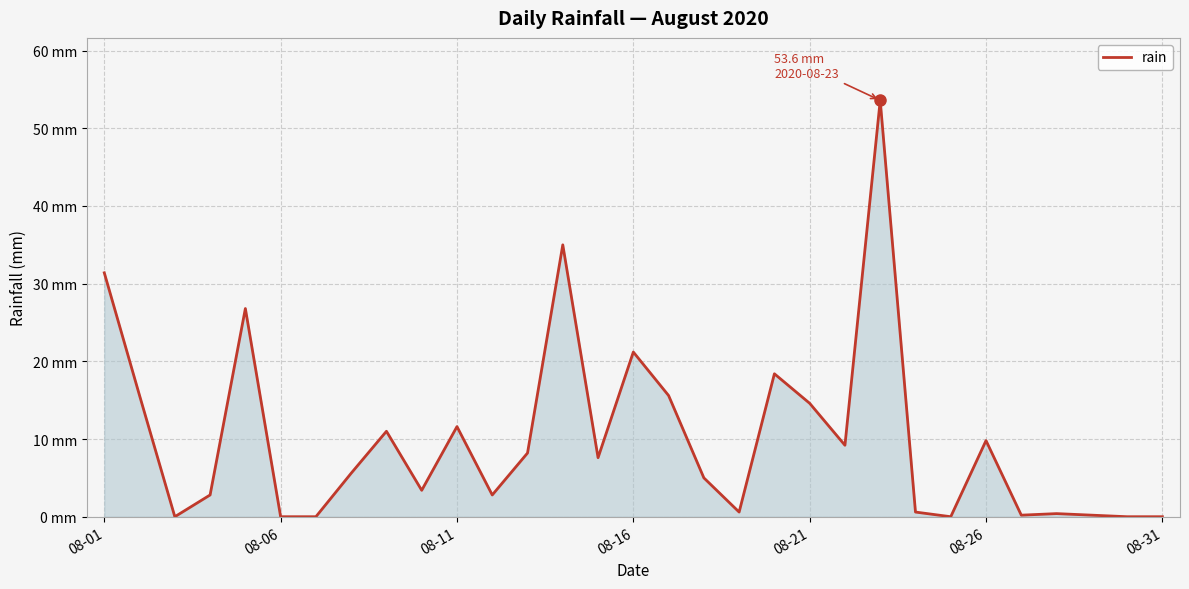

Does the chart have visible grid lines?

Yes